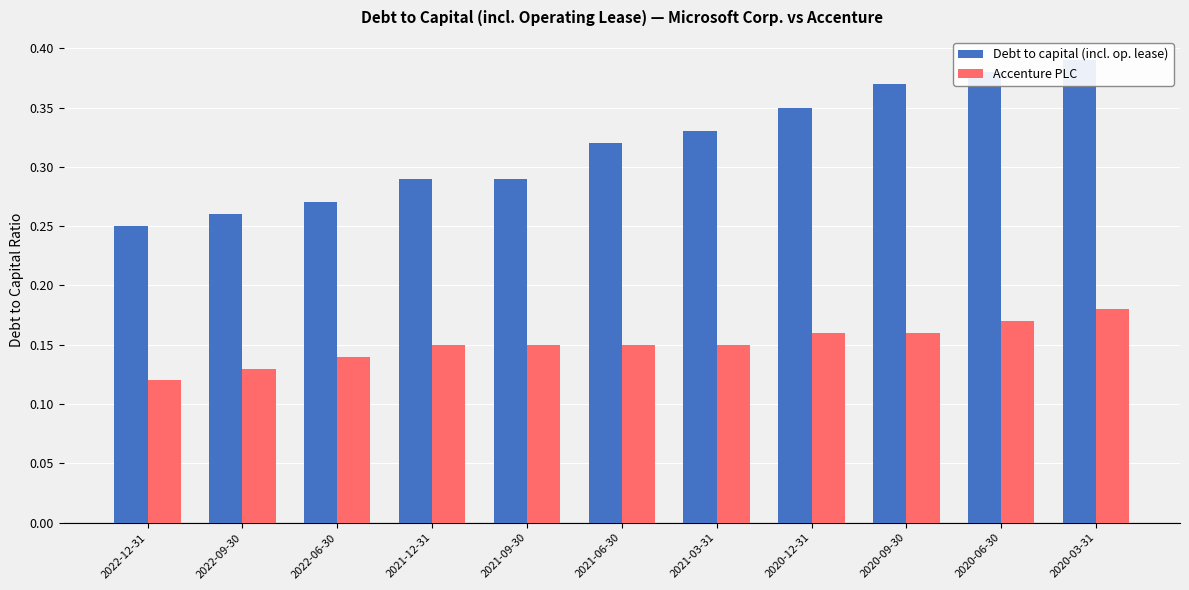

At 2021-03-31, list the series in order from largest to smallest.

Debt to capital (incl. op. lease), Accenture PLC